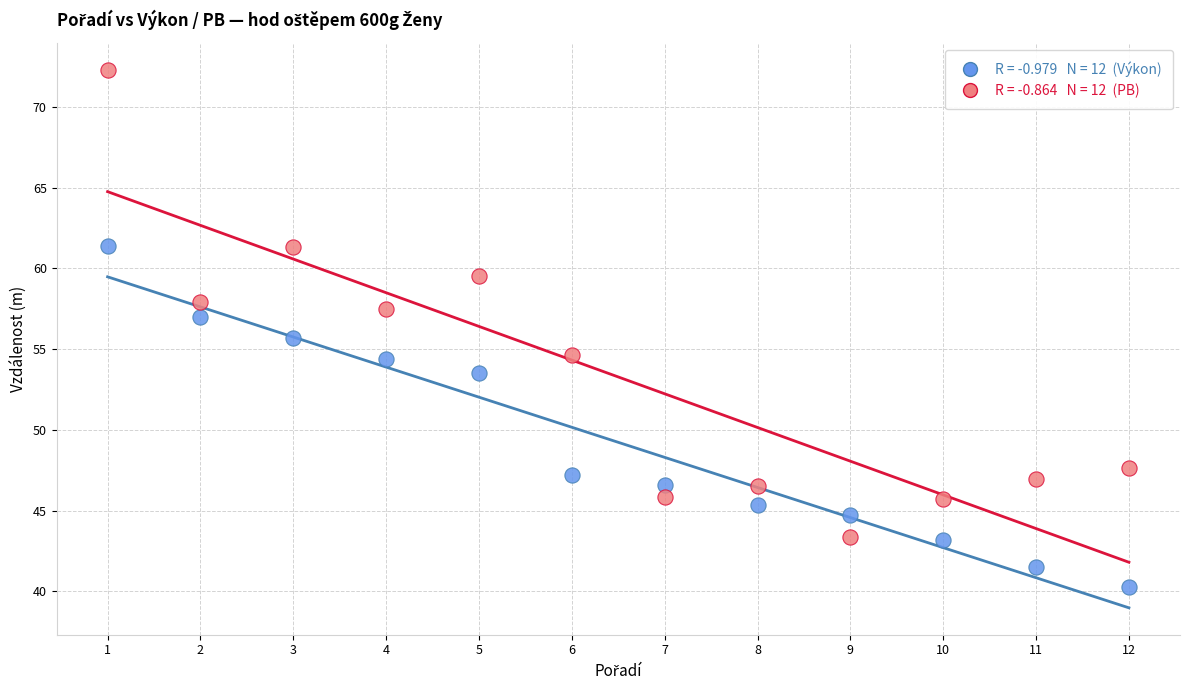

Across all data points, what is the range of X values (max minus min)?

11.0